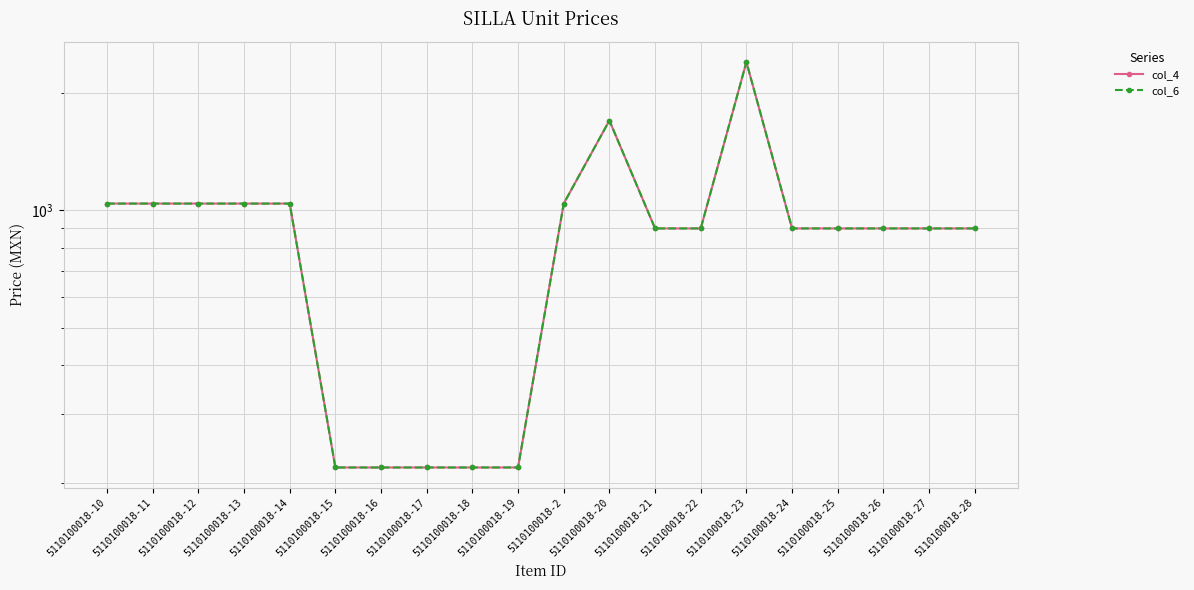

At 5110100018-15, list the series in order from largest to smallest.

col_4, col_6